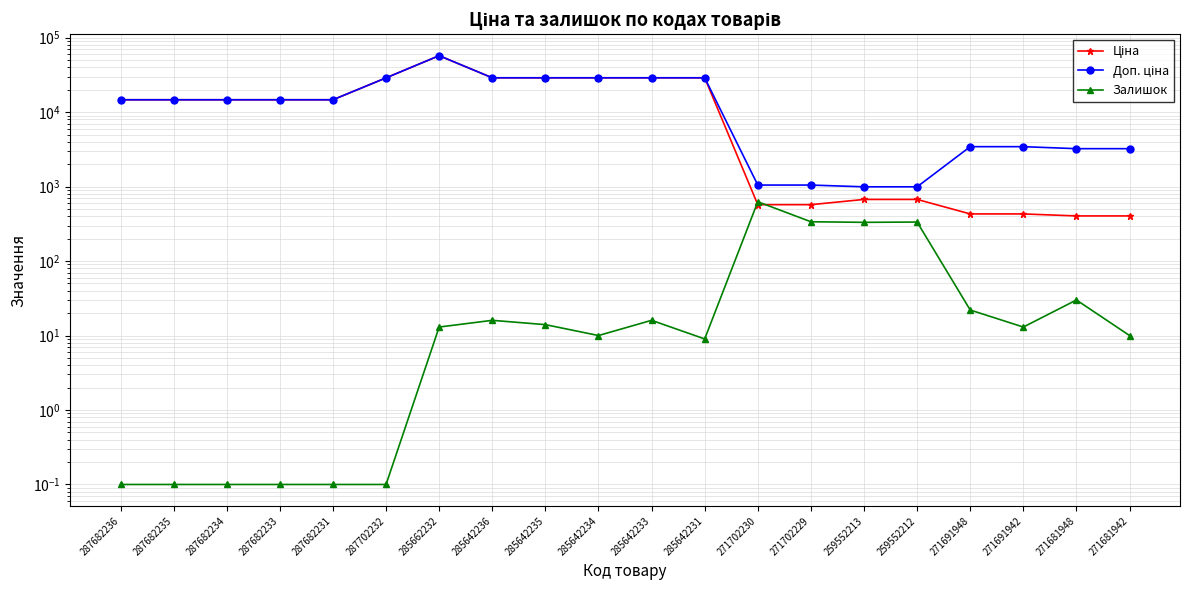

What position from the left is 271681948?

19